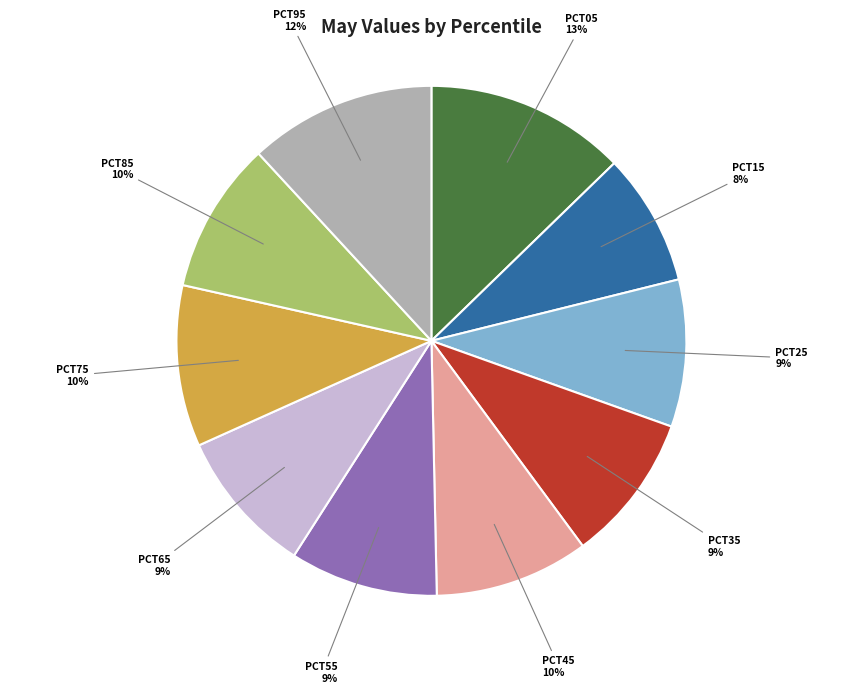

To the nearest percent, what is the average slice percentage?

10%